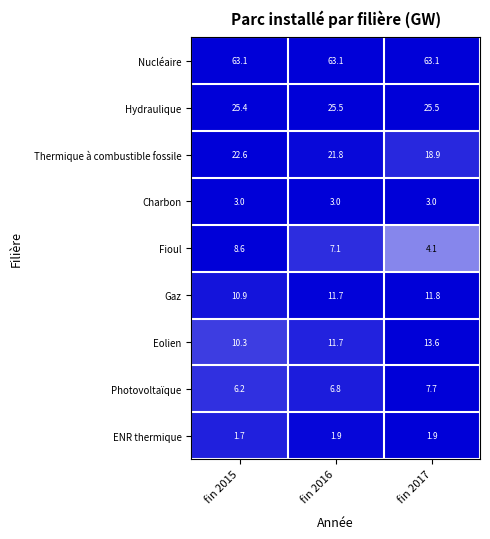

Reading left to right, transcribe all the data shown in this chart.

Nucléaire: 63.1	63.1	63.1
Hydraulique: 25.4	25.5	25.5
Thermique à combustible fossile: 22.6	21.8	18.9
Charbon: 3.0	3.0	3.0
Fioul: 8.6	7.1	4.1
Gaz: 10.9	11.7	11.8
Eolien: 10.3	11.7	13.6
Photovoltaïque: 6.2	6.8	7.7
ENR thermique: 1.7	1.9	1.9